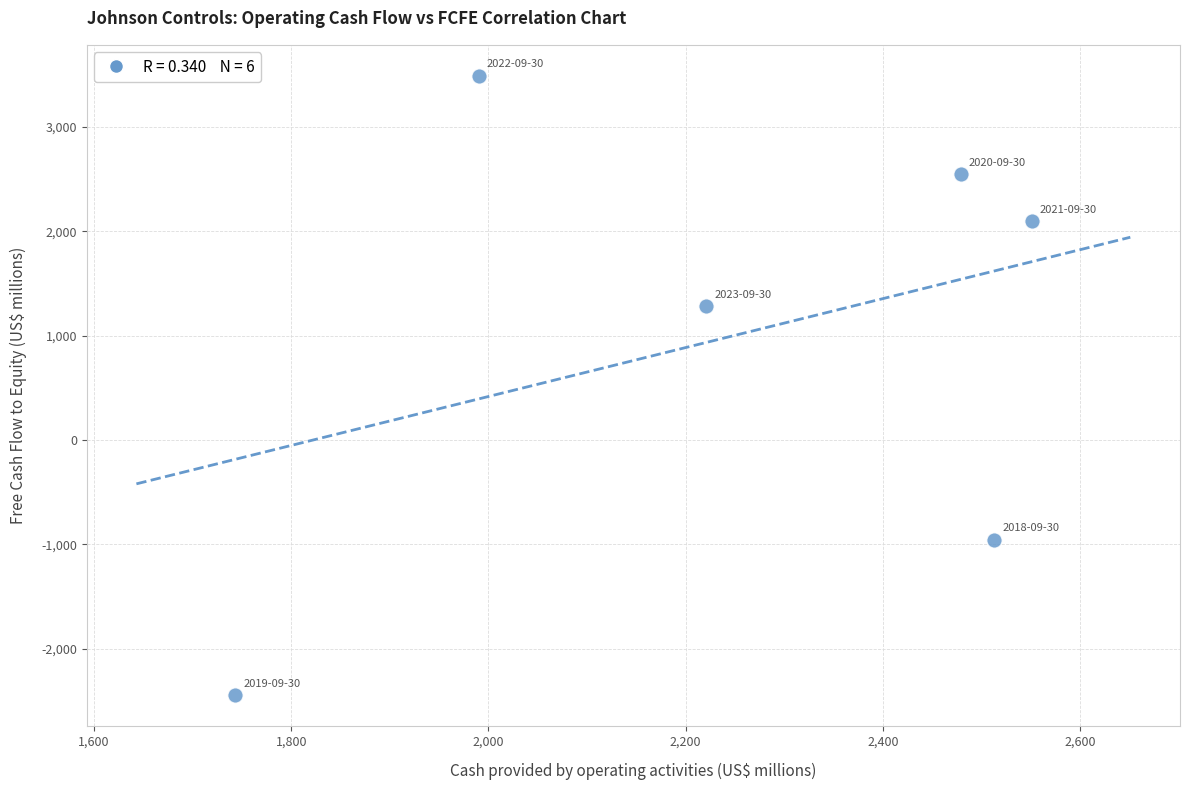

What Y value in the scatter plot is closest to 523?

1281